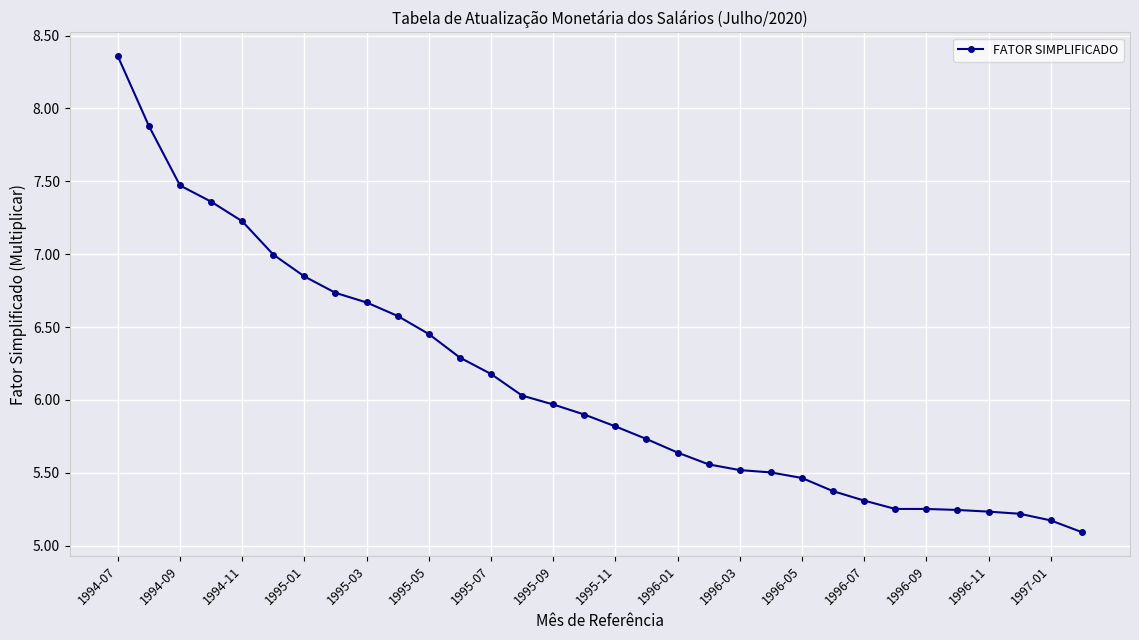

What is the minimum value shown in the chart?

5.1